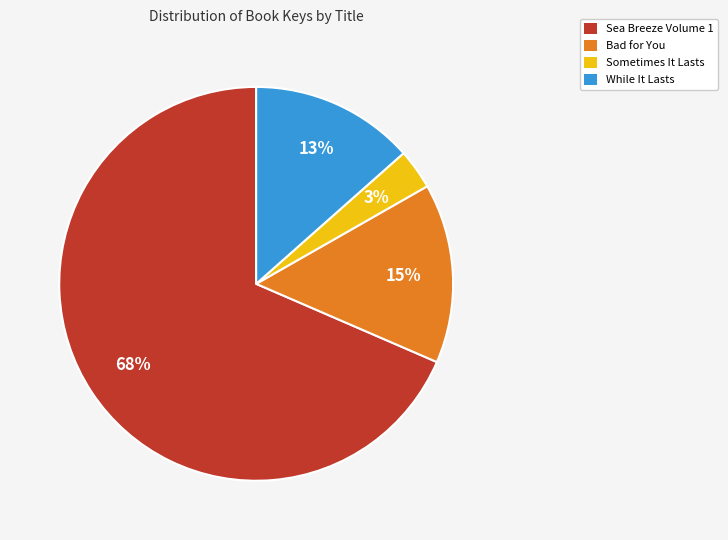

To the nearest percent, what is the average slice percentage?

25%